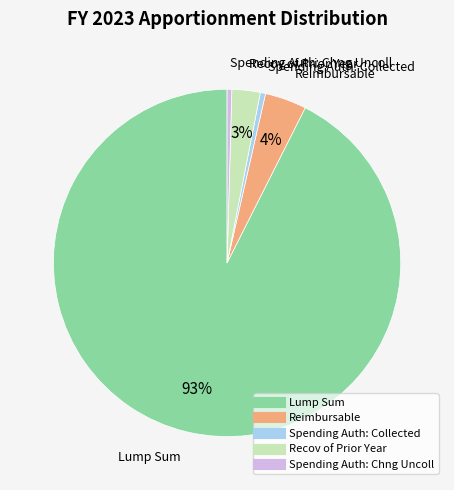

Count the number of slices in the pie.

5